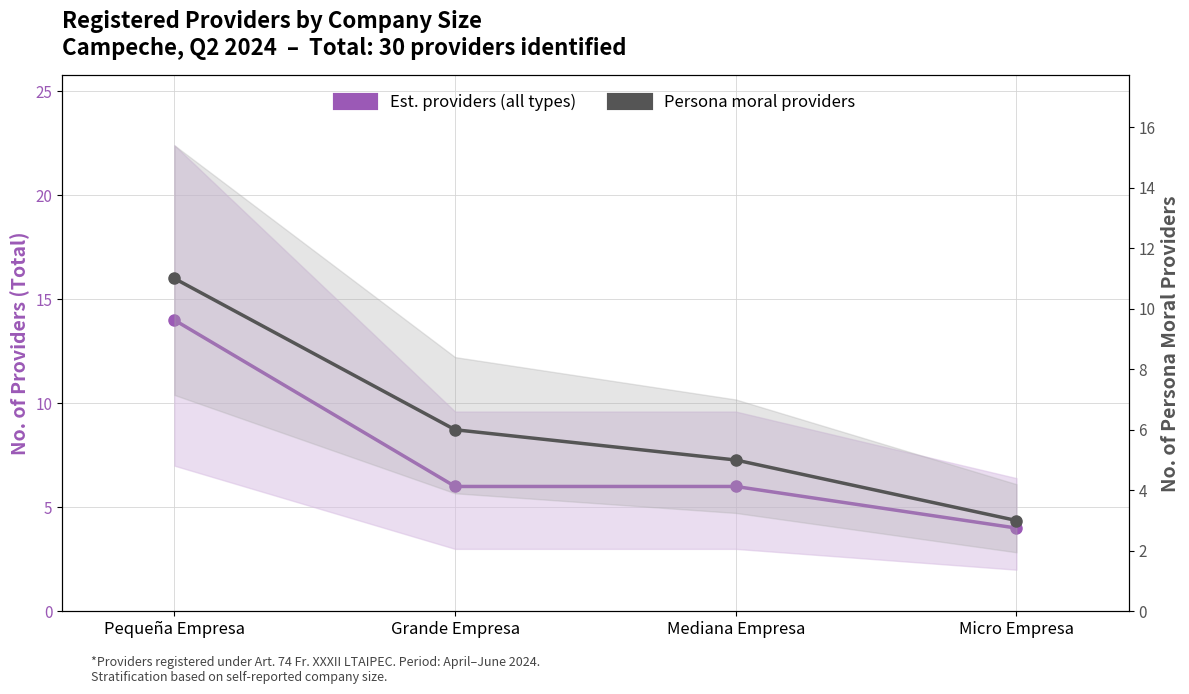

Read the Persona moral providers value at Micro Empresa.

3